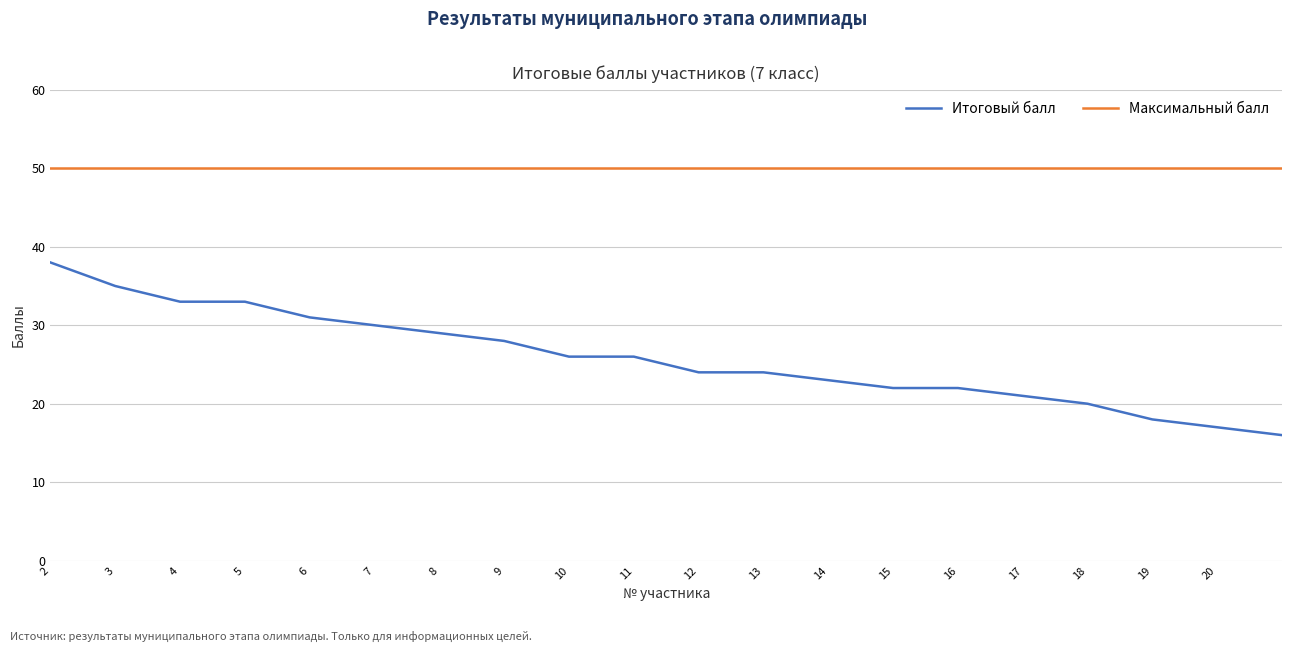

Does the chart have visible grid lines?

Yes